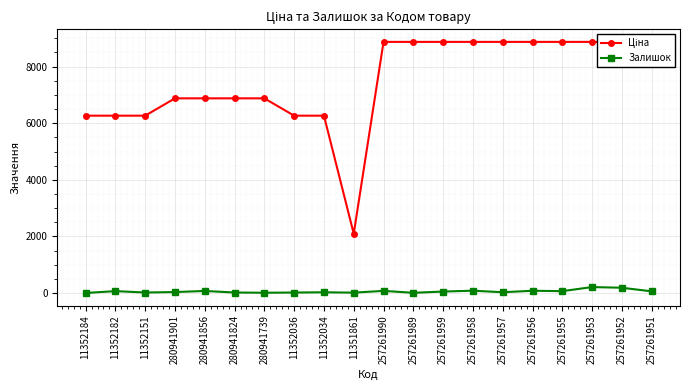

Which series changed the most between 280941824 and 257261951?

Ціна